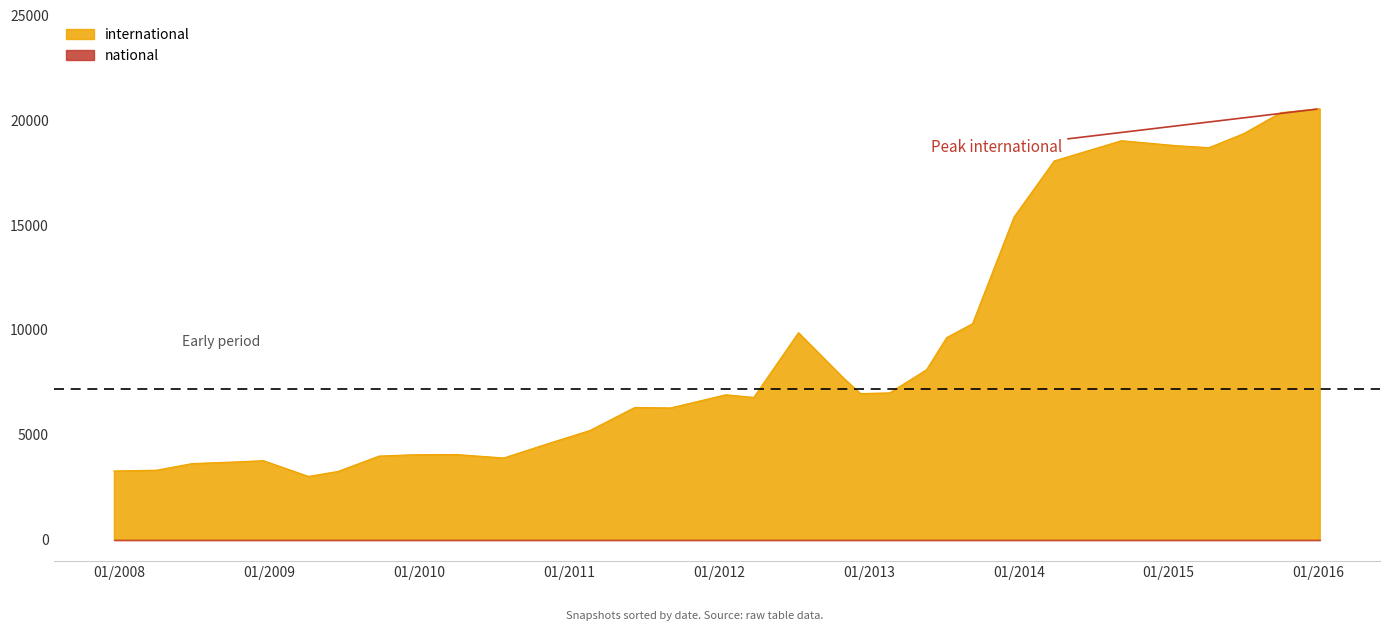

How many lines are shown in the chart?

2